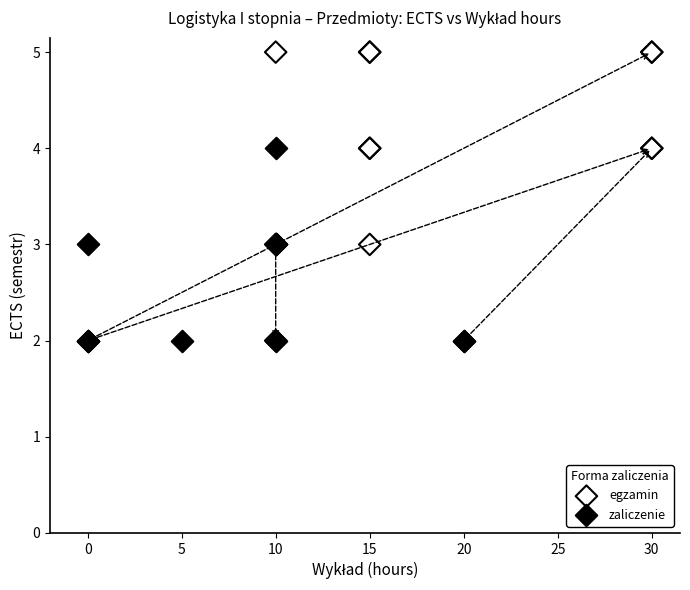

Which series has the widest spread of Y values?

egzamin